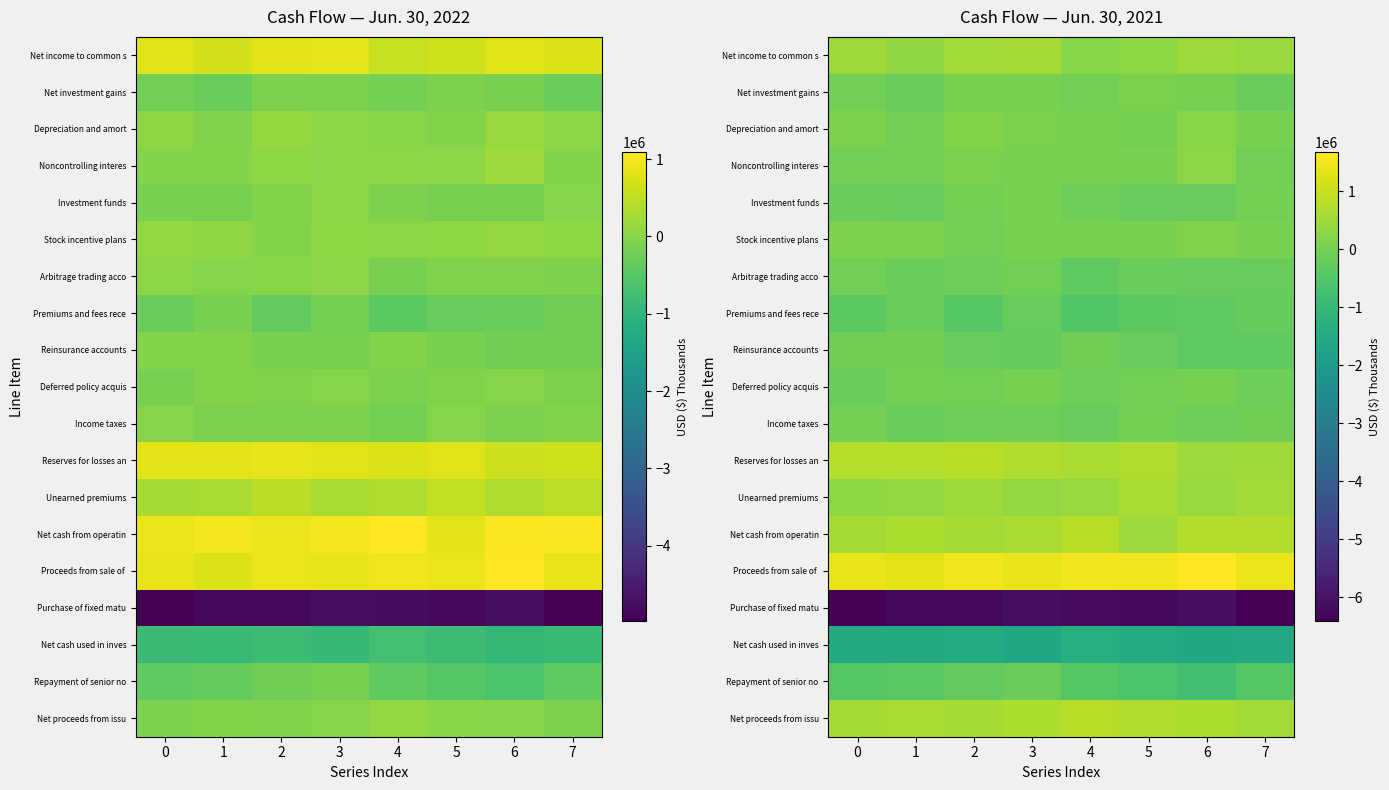

Is the value of Net investment gains at 5 greater than the value of Unearned premiums at 3?

No